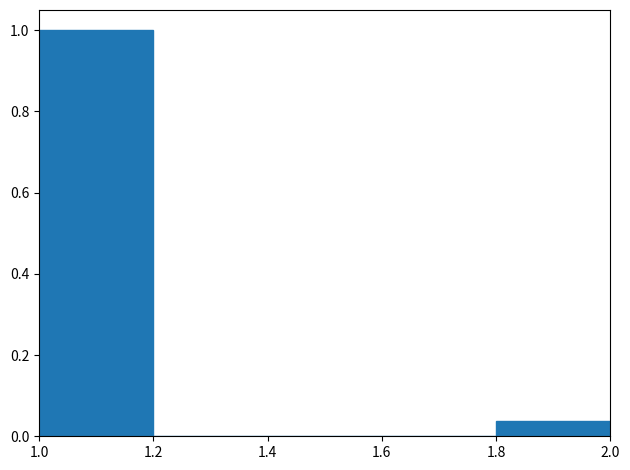

Reading left to right, list every bar in this chart as the range it spans on the x-axis followed by its height. The values are not printed on the chart, so give them approximately, as read against the axis.

1.0 to 1.2: 1.00
1.2 to 1.4: 0
1.4 to 1.6: 0
1.6 to 1.8: 0
1.8 to 2.0: 0.04